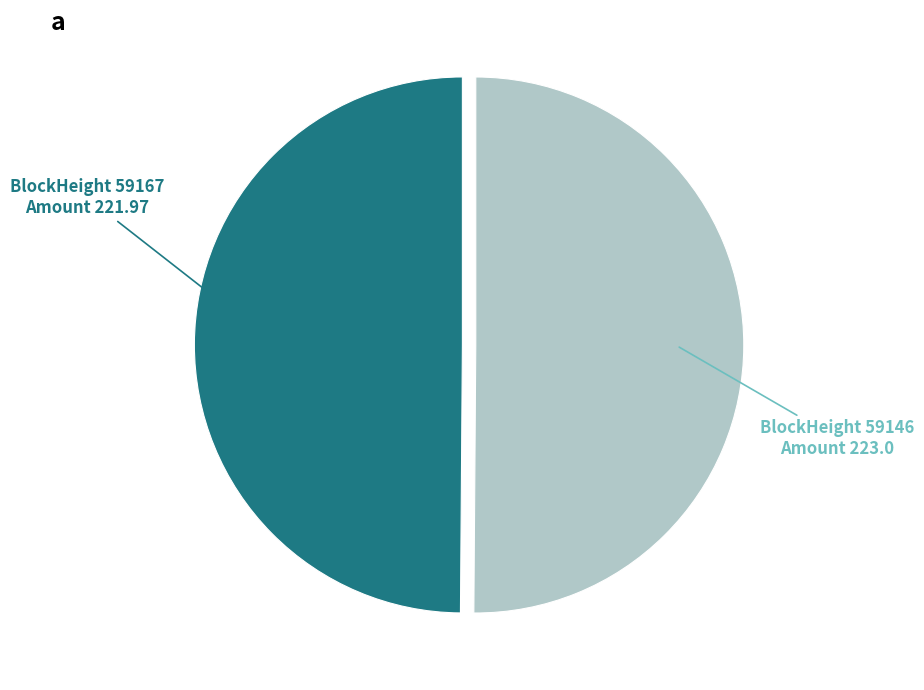

Does any single category account for the majority?

Yes